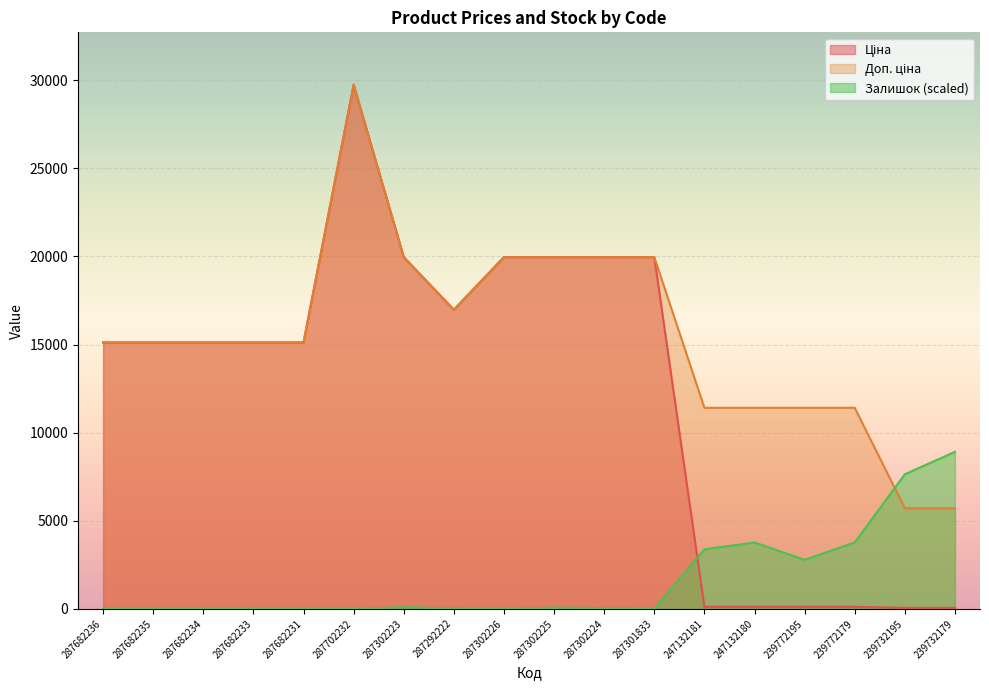

How many lines are shown in the chart?

3